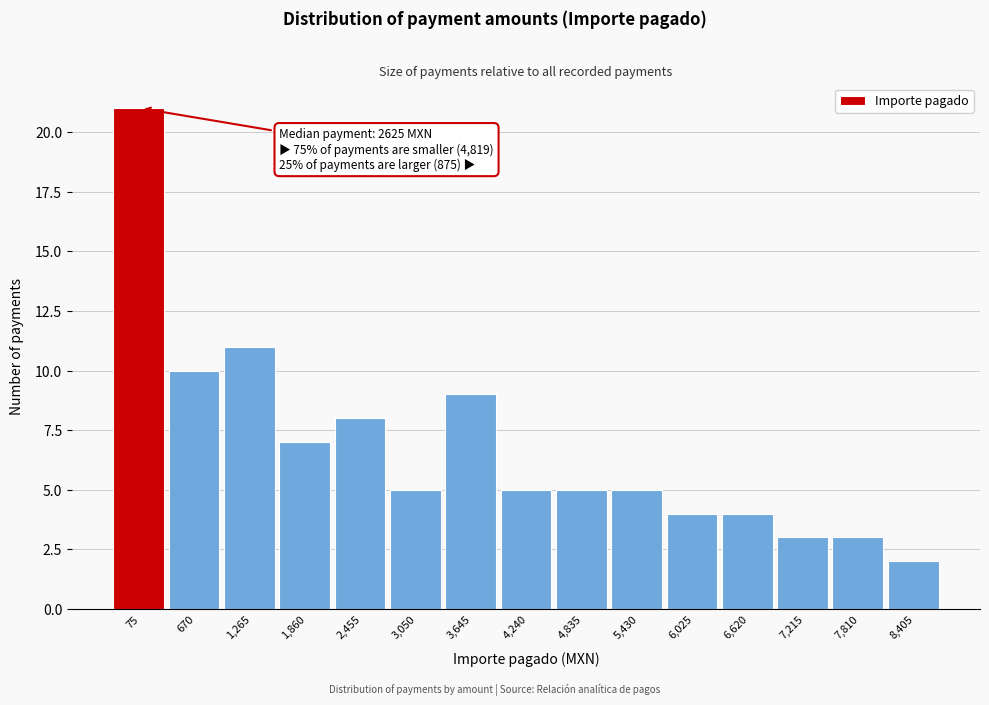

Reading left to right, list all the values displayed in this chart.

75=21	670=10	1,265=11	1,860=7	2,455=8	3,050=5	3,645=9	4,240=5	4,835=5	5,430=5	6,025=4	6,620=4	7,215=3	7,810=3	8,405=2